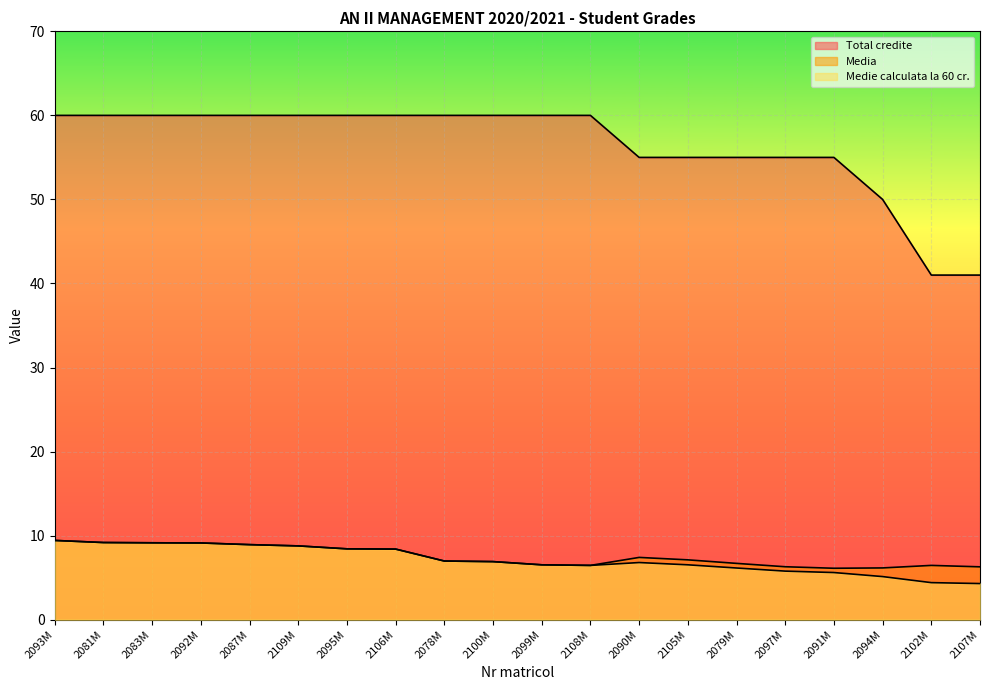

What is the label of the 18th point from the left?

2094M